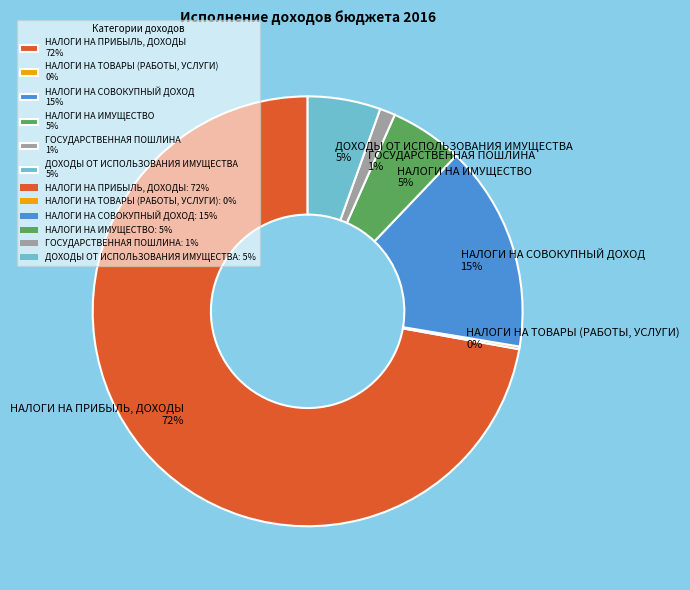

True or false: ГОСУДАРСТВЕННАЯ ПОШЛИНА accounts for 10% of the total.

False